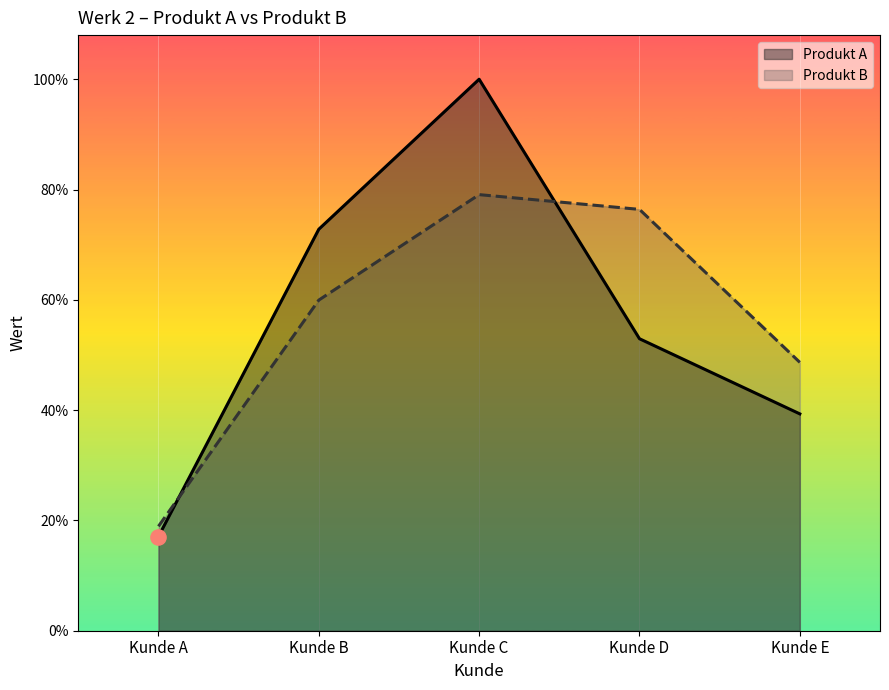

What are all the series names shown in the legend?

Produkt A, Produkt B